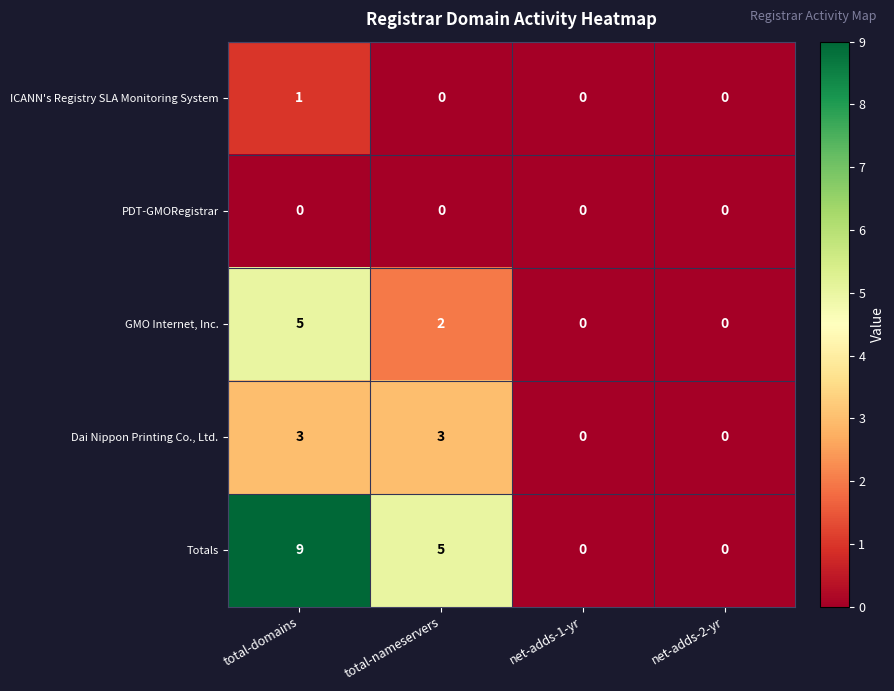

Which series has the largest total across all categories?

Totals